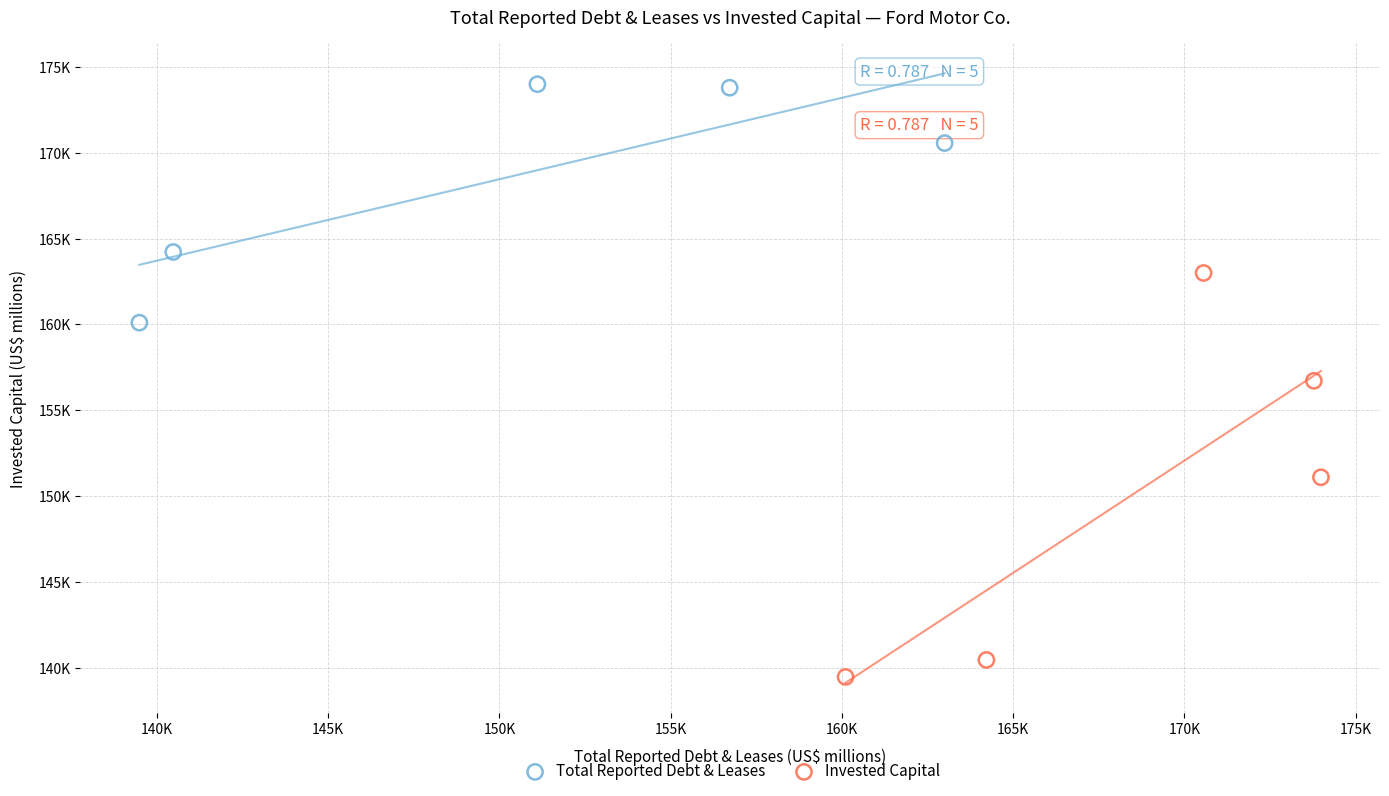

What are all the series names shown in the legend?

Total Reported Debt & Leases, Invested Capital